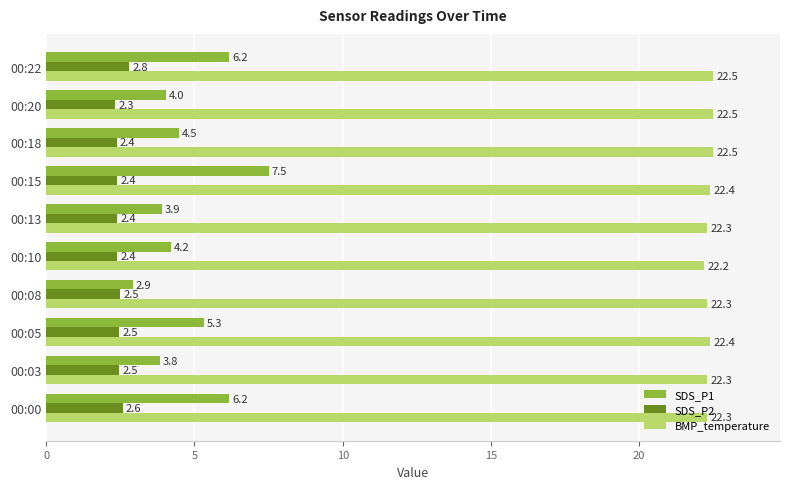

At which label is SDS_P2 closest to 2?

00:20